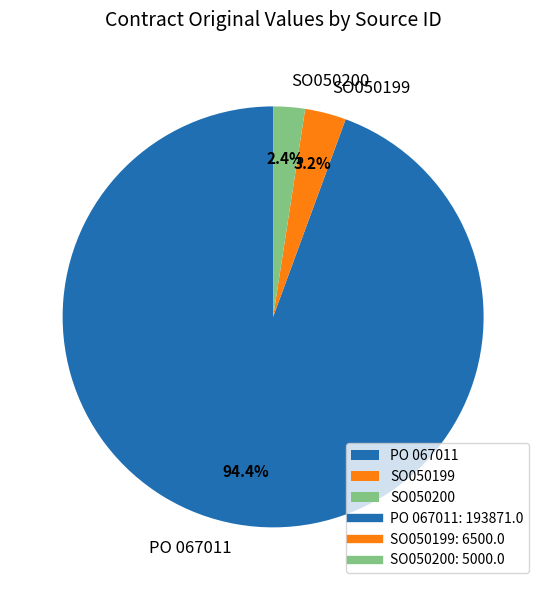

Count the number of slices in the pie.

3